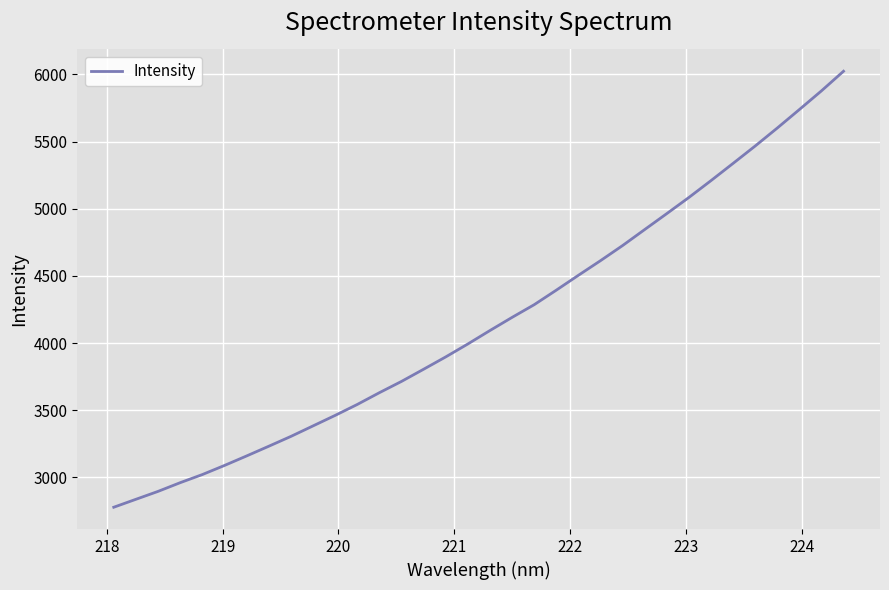

How many lines are shown in the chart?

1